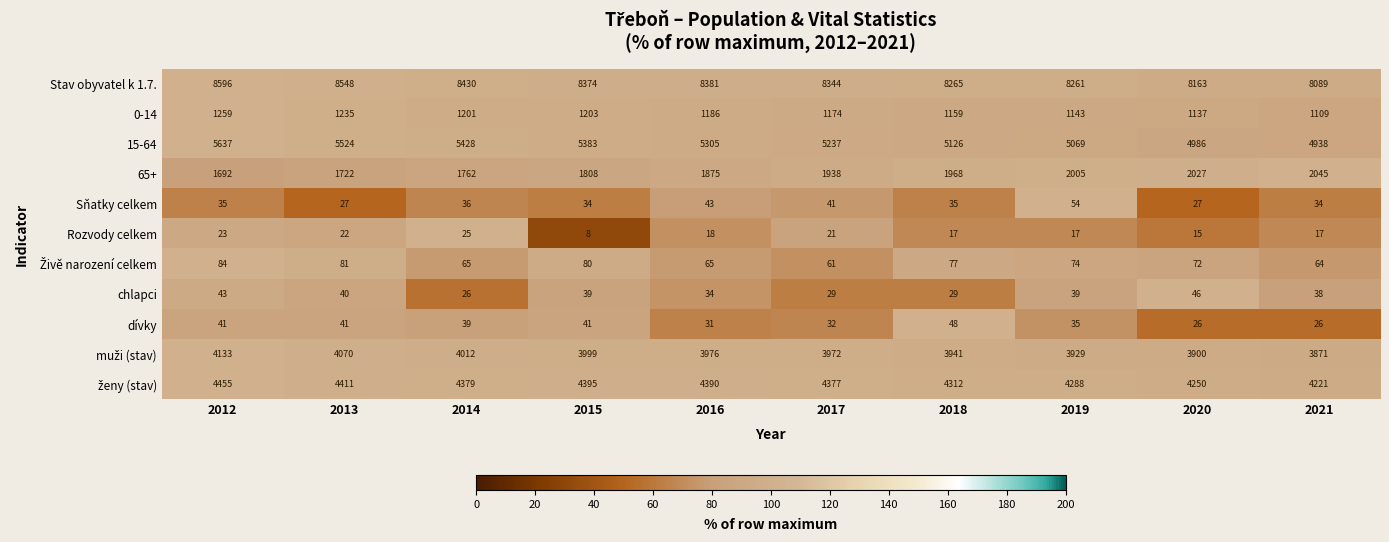

The Rozvody celkem series shows 7 at 2019. True or false?

False